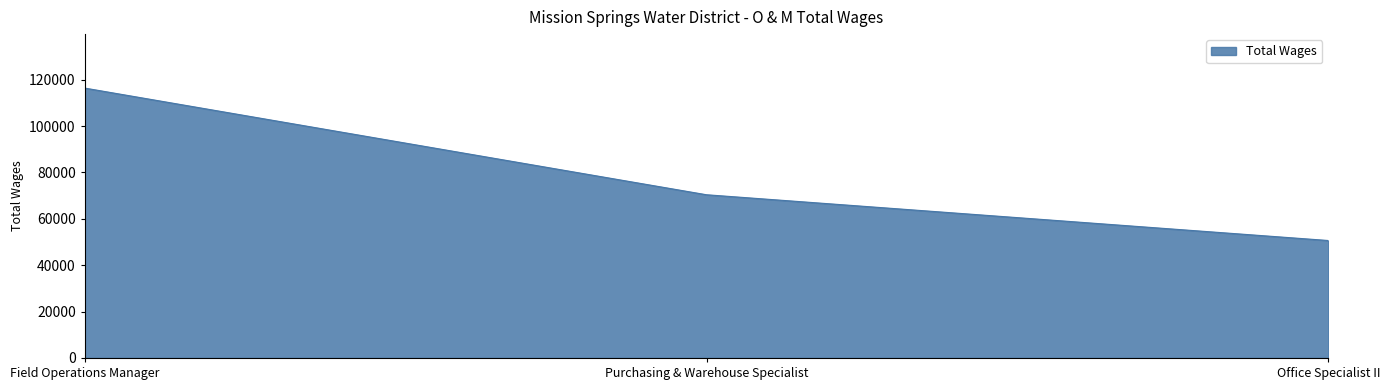

What is the difference between the values at Field Operations Manager and Office Specialist II?

65728